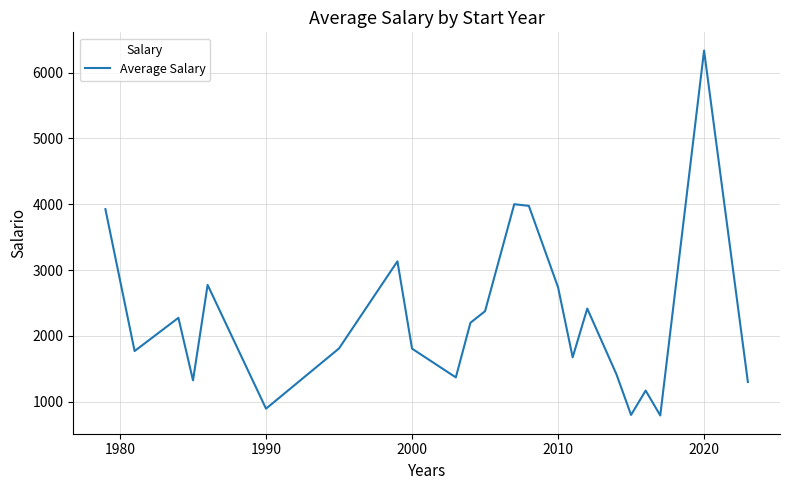

What is the minimum value shown in the chart?

791.7